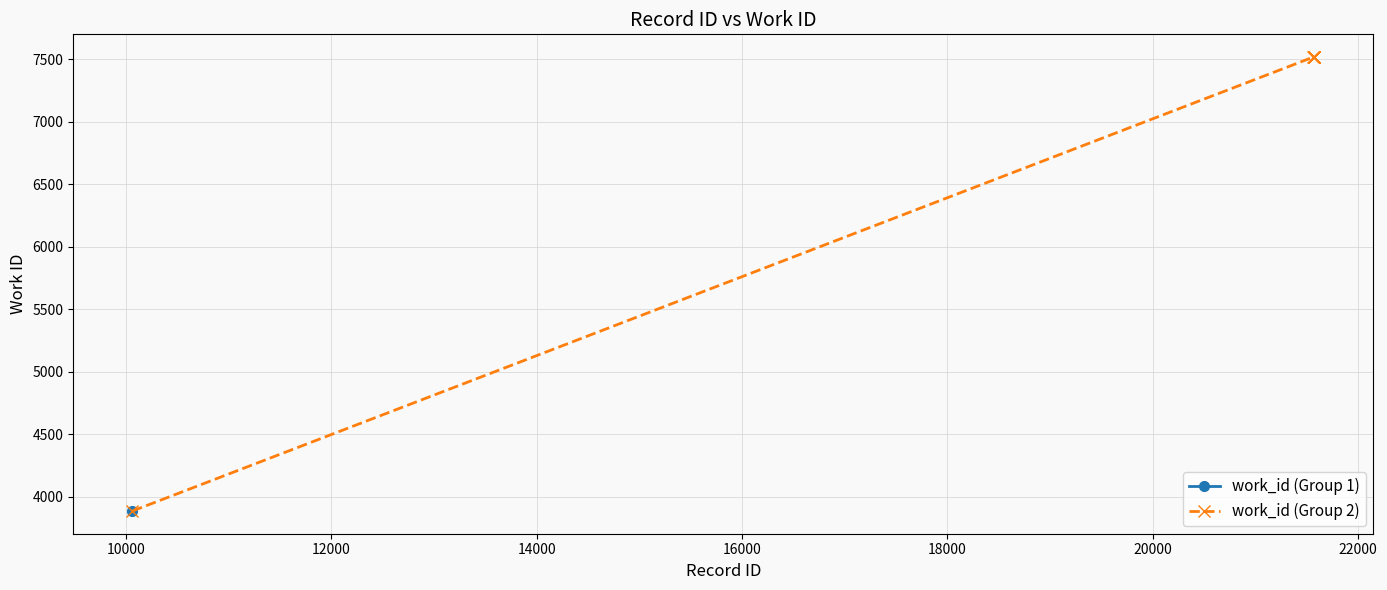

What is the value of the work_id (Group 2) point at the 10th from the left?

7519